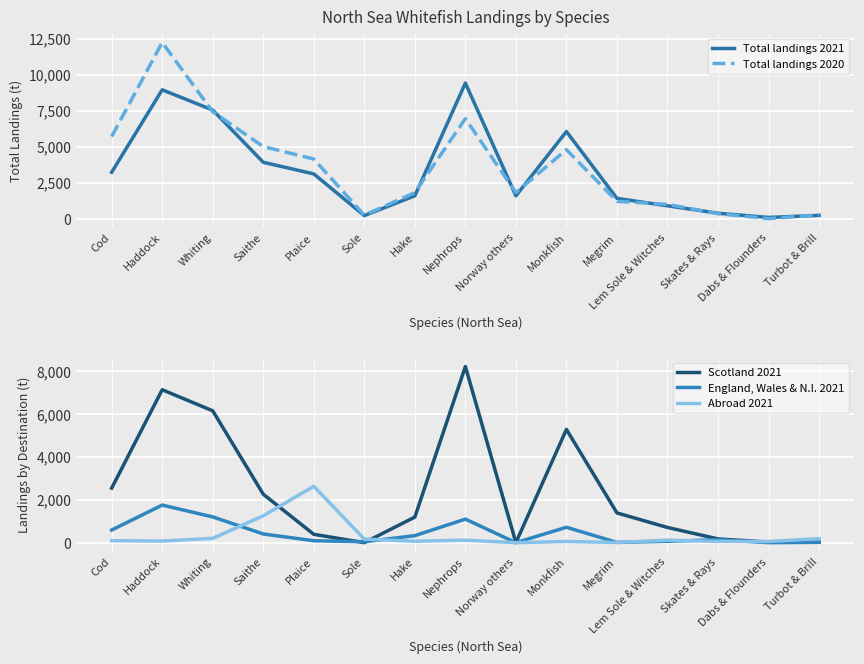

True or false: England, Wales & N.I. 2021 has a value of 16.2 at Megrim.

False